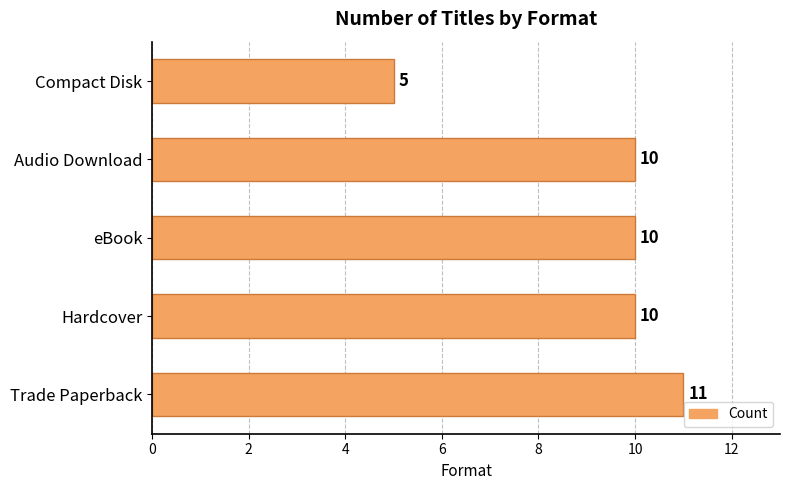

What is the ratio of the value at Trade Paperback to the value at Hardcover?

1.1